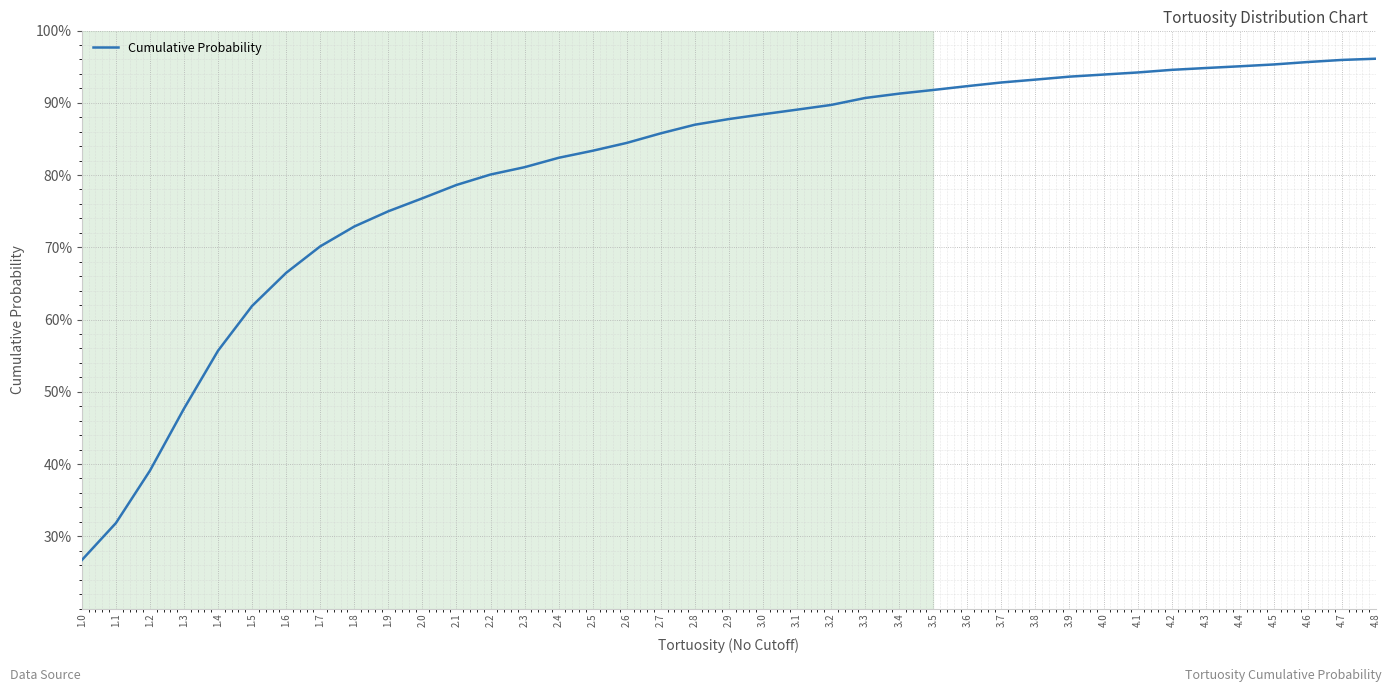

What position from the left is 3.3?

24